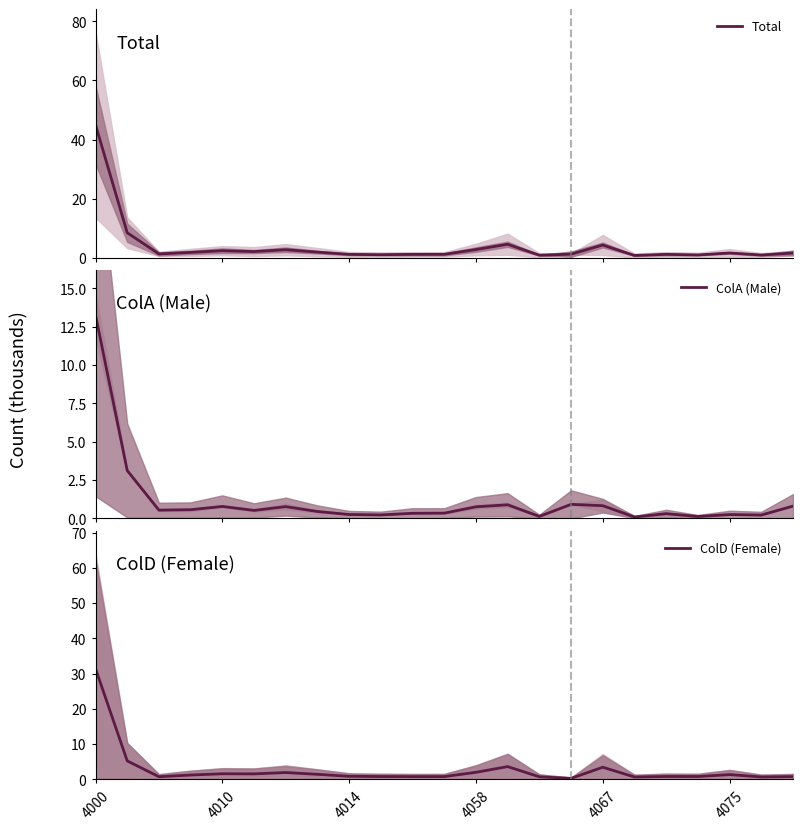

True or false: ColD (Female) and Total intersect in this chart.

False